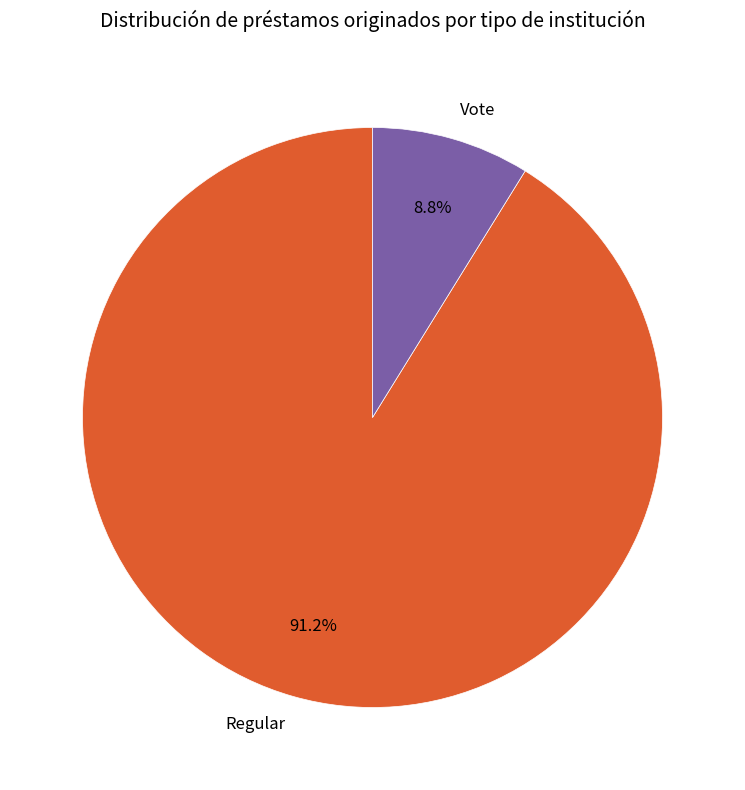

Which has a higher value, Regular or Vote?

Regular